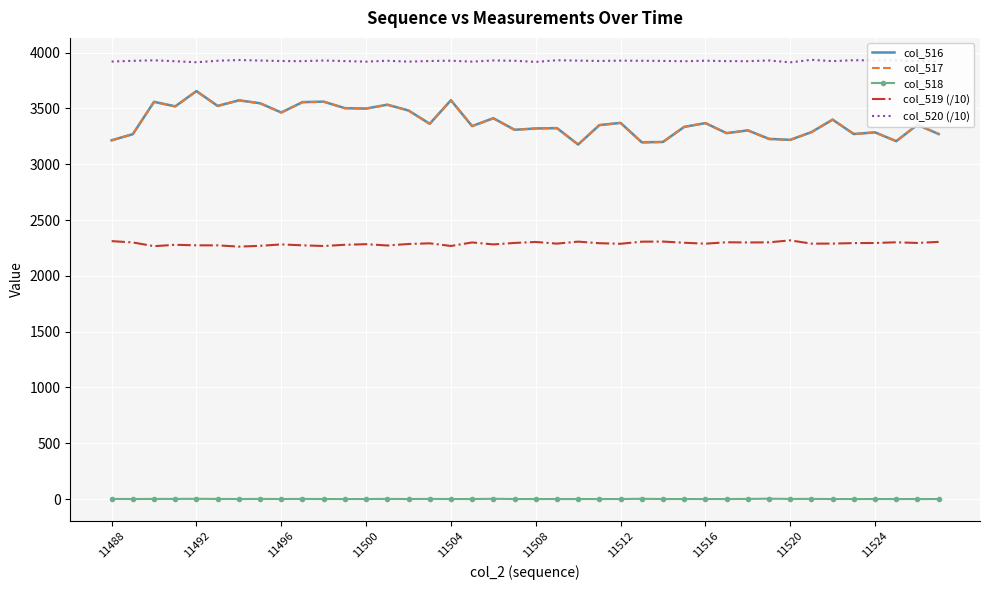

Which series has the largest total across all categories?

col_520 (/10)